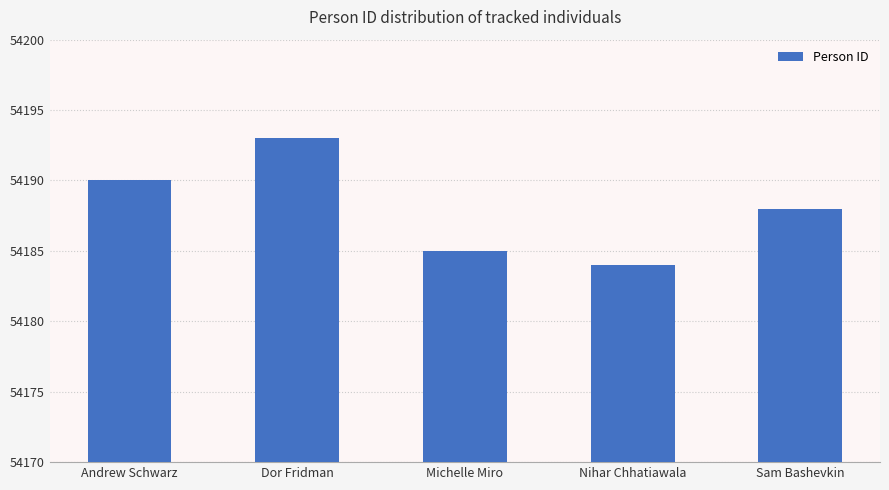

What position from the right is Michelle Miro?

3